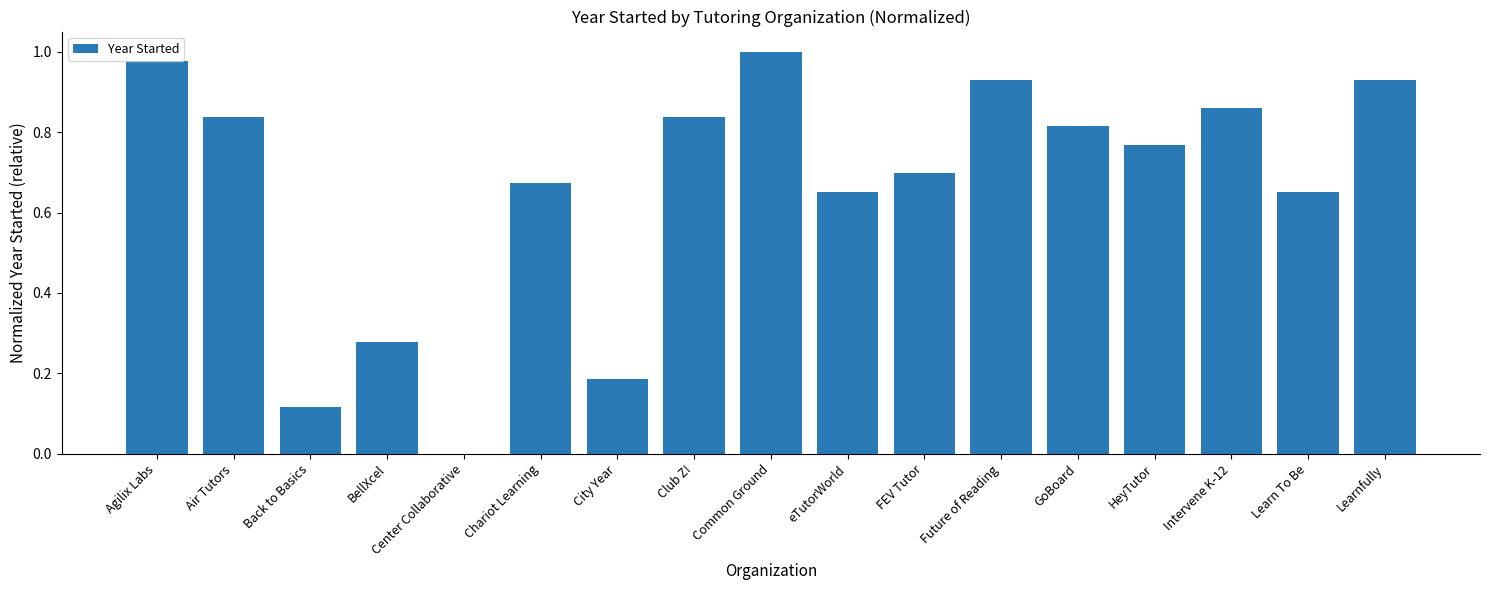

Which category has the highest value across all series?

Common Ground